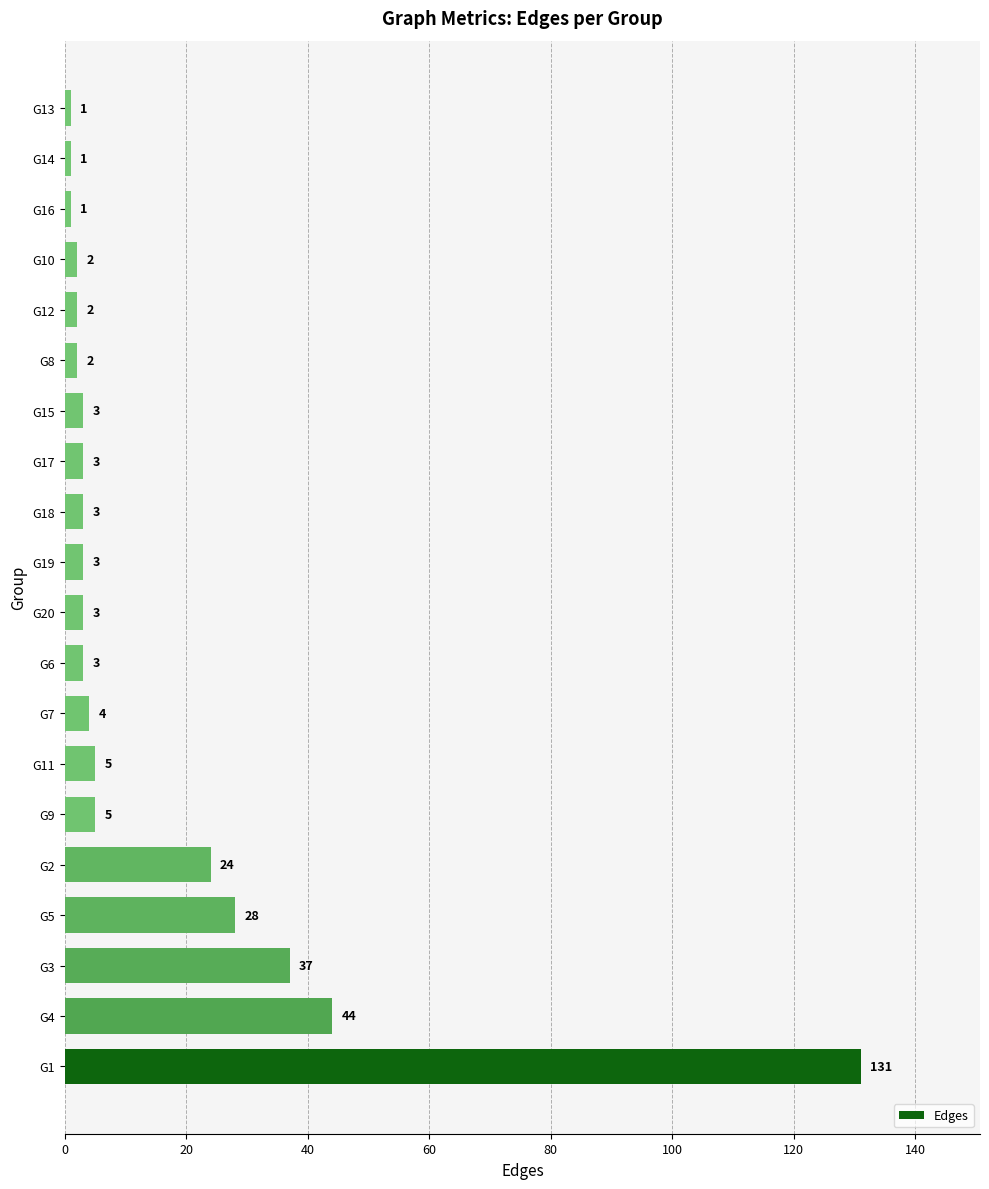

What is the greatest value displayed?

131